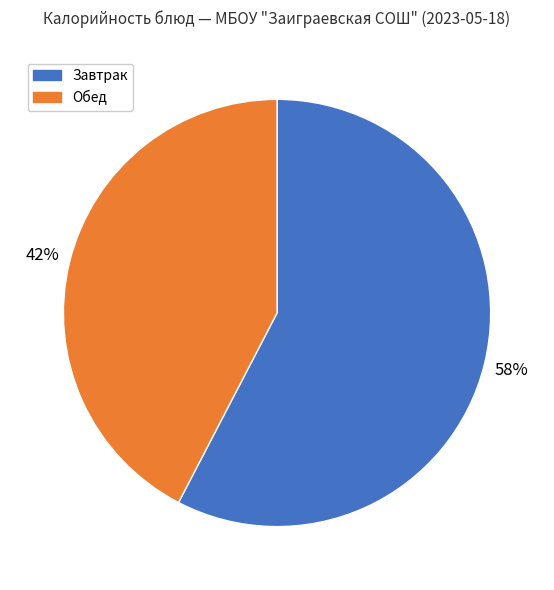

To the nearest percent, what is the average slice percentage?

50%